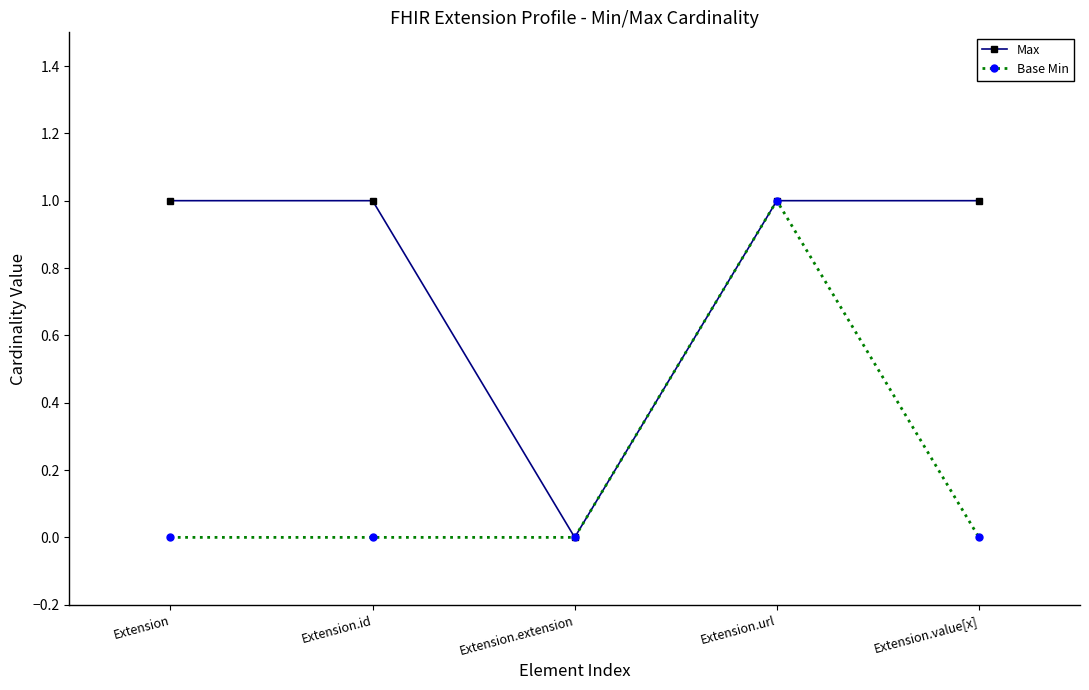

The Max series shows 0 at Extension.value[x]. True or false?

False